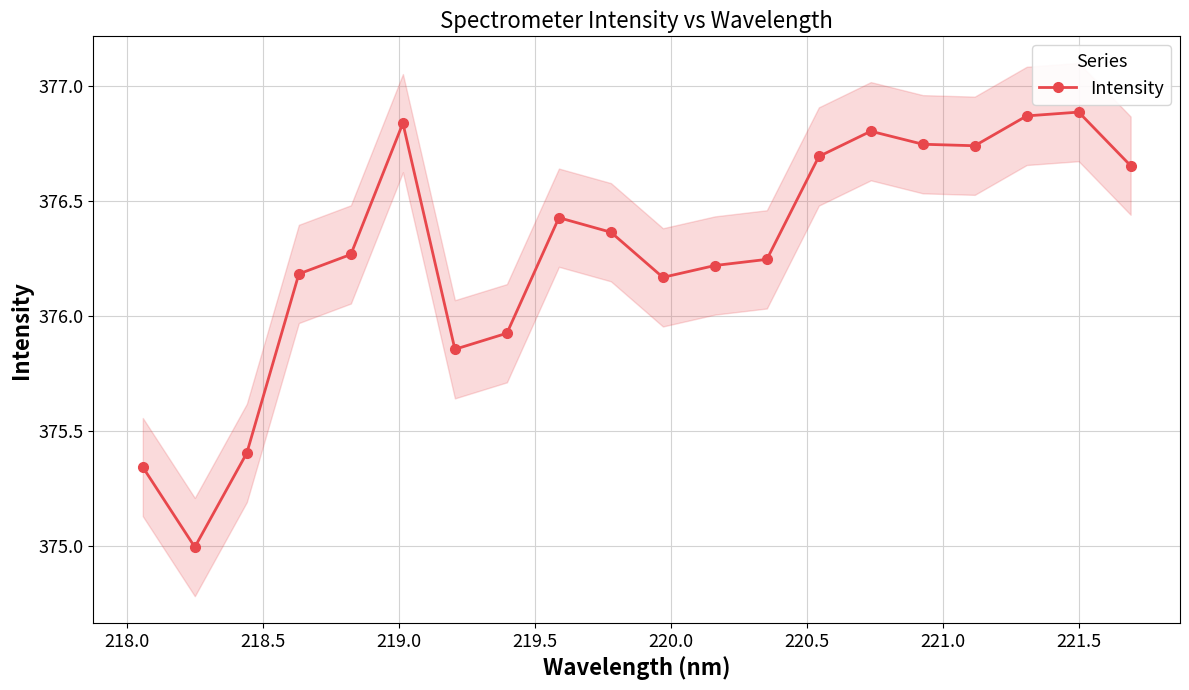

What is the difference between the values at 220.5 and 219.5?

0.4